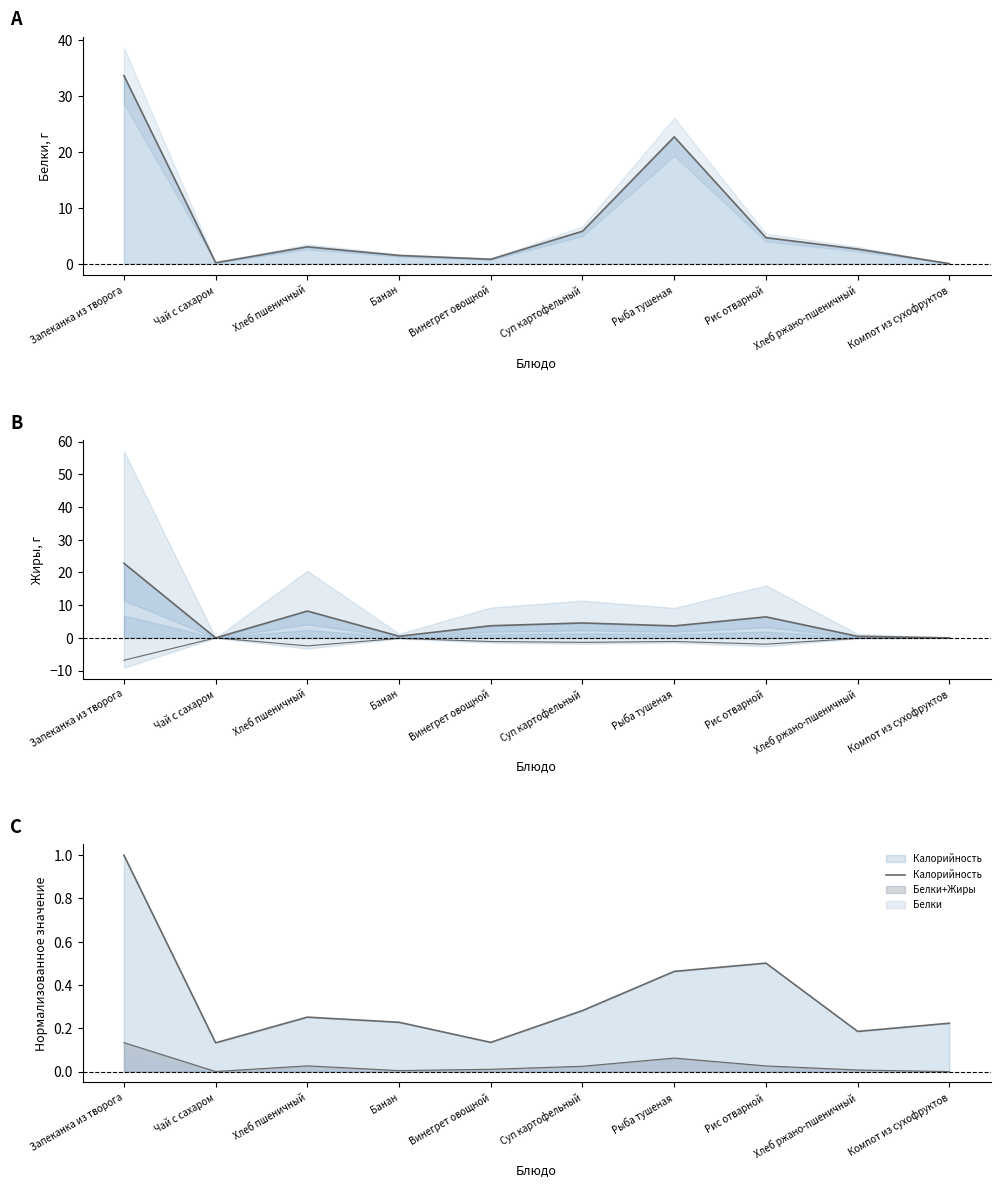

At which label does Жиры reach its peak?

Запеканка из творога